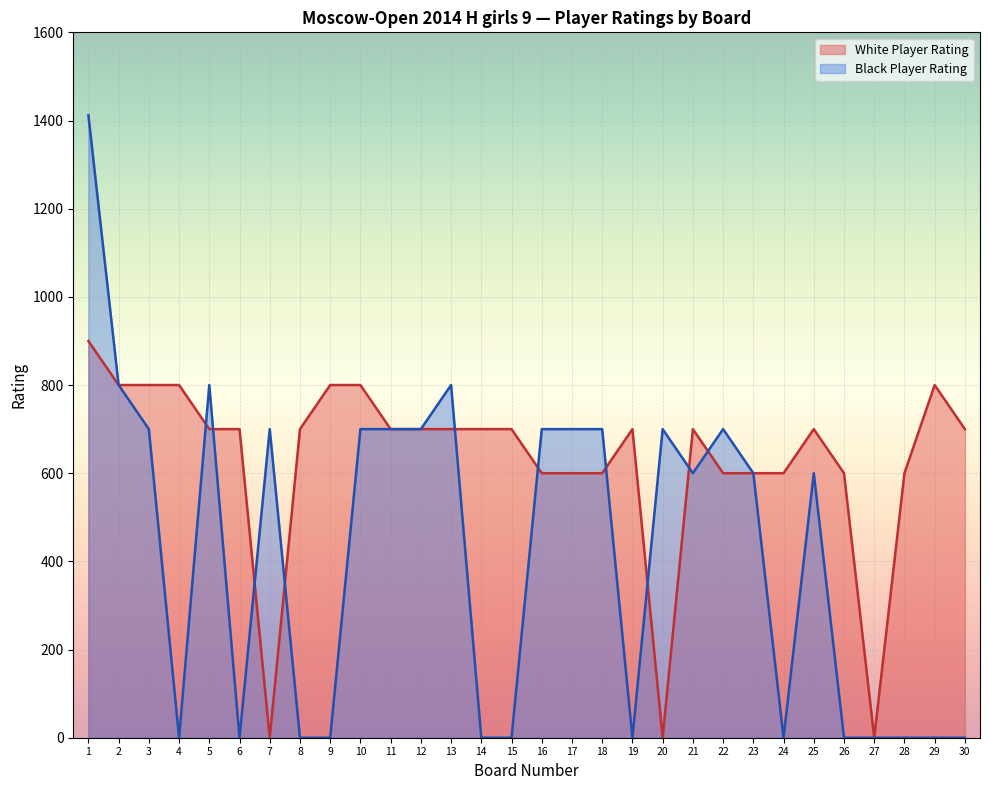

At which category is the sum across all series the highest?

1